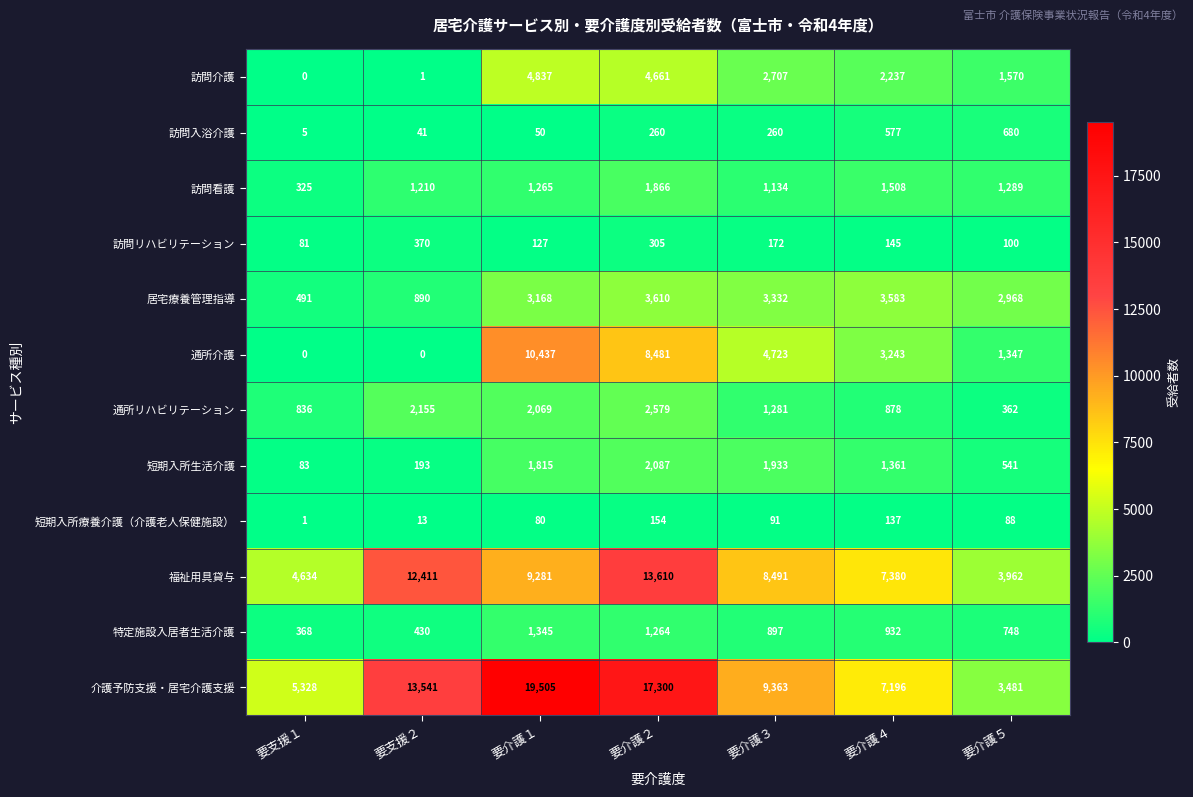

Where does the 通所リハビリテーション series first go above 1281?

要支援２